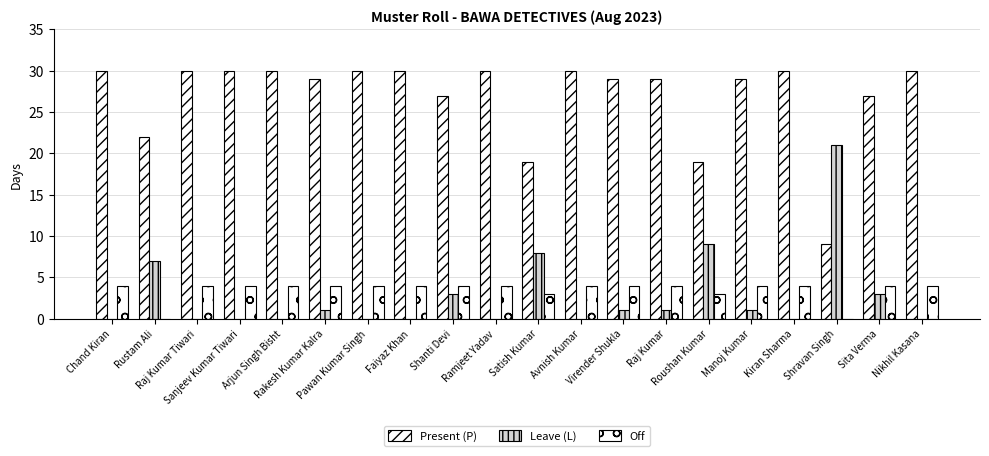

Are the bars horizontal?

No